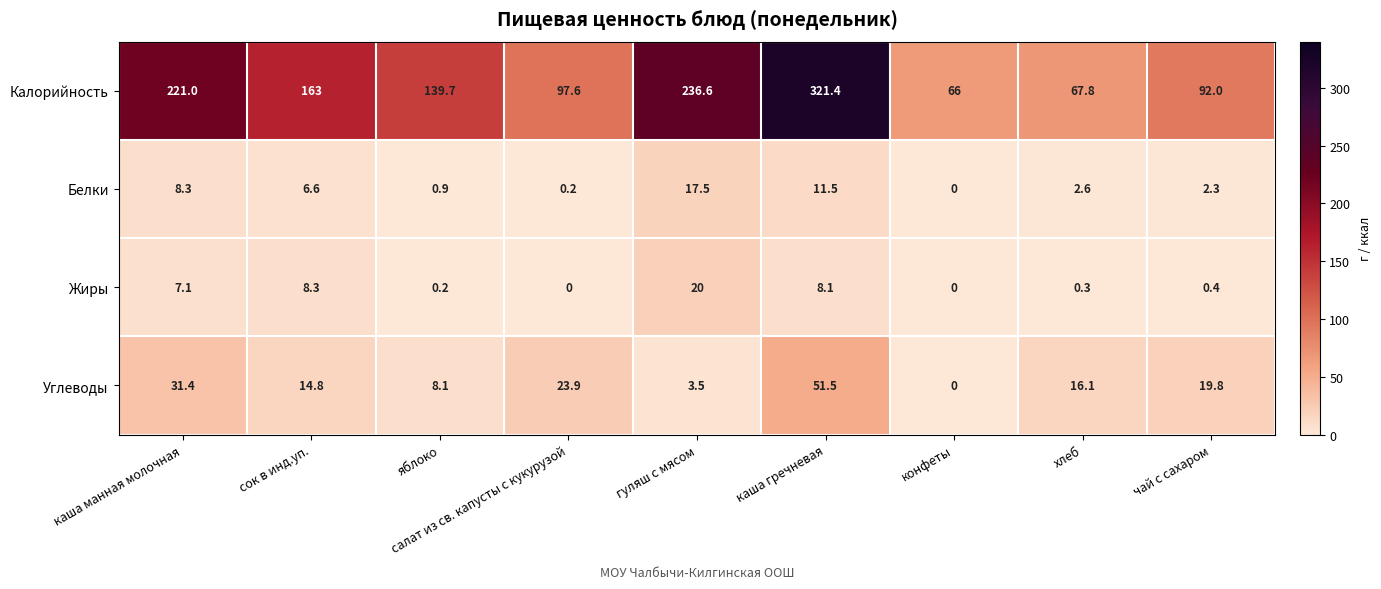

How many data points does each series have?

9